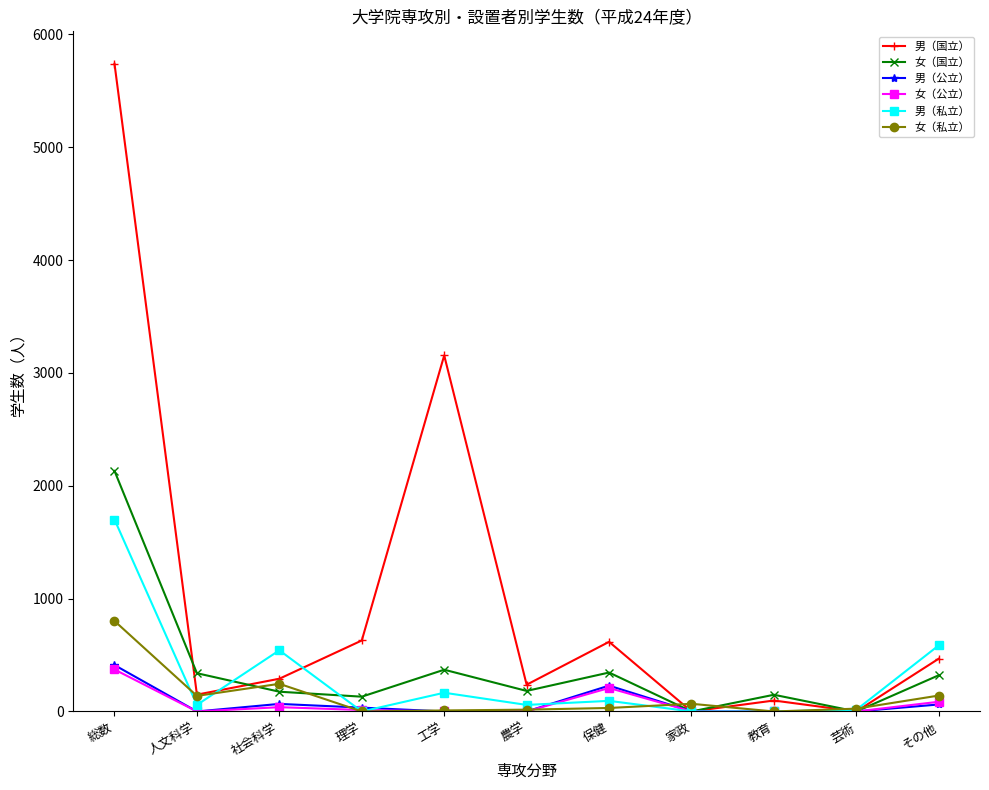

What is the approximate value of 男（私立） at 工学?

166